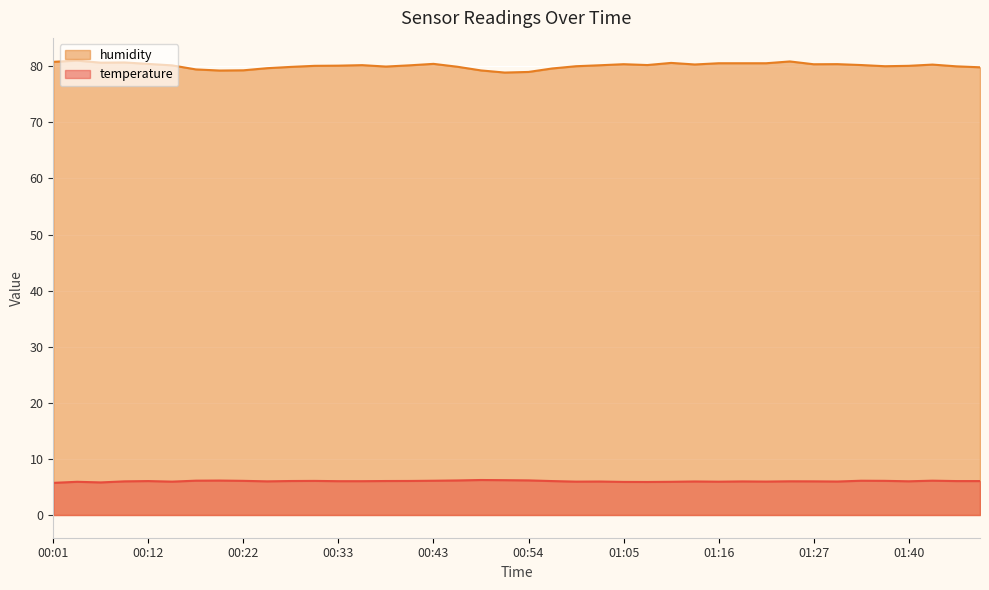

True or false: temperature and humidity intersect in this chart.

False